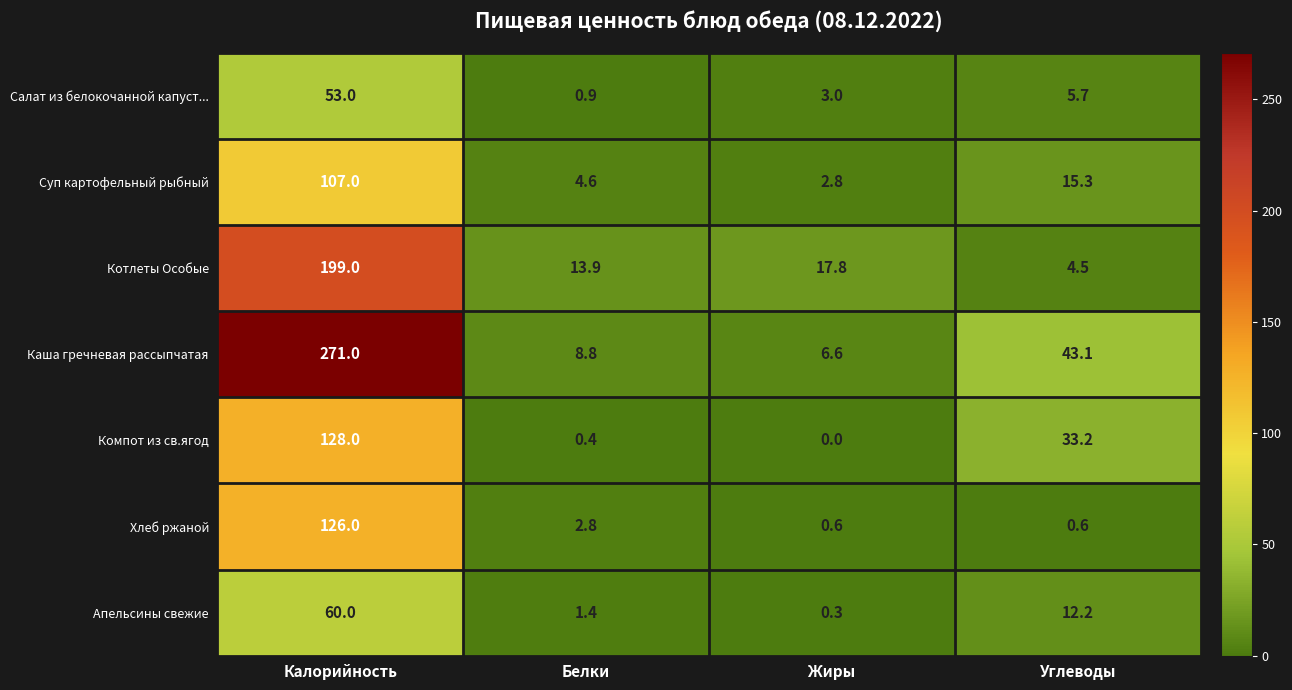

What is the sum of the Котлеты Особые values at Калорийность and Углеводы?

203.5